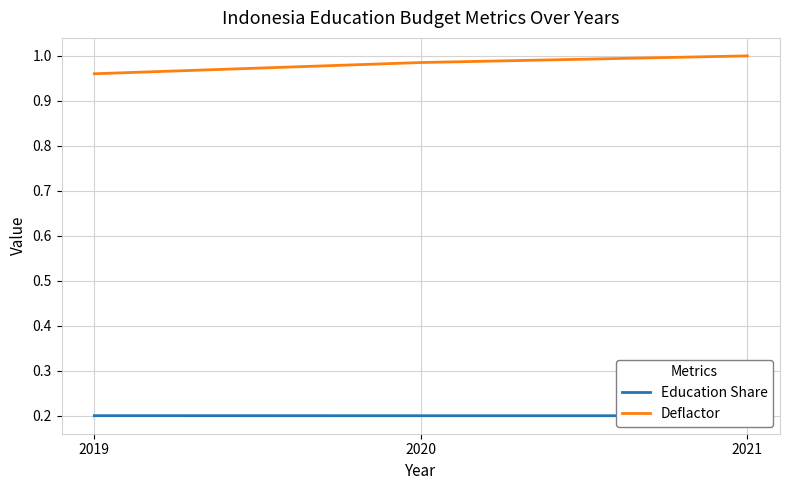

What is the difference between the highest and lowest values at 2019?

0.8